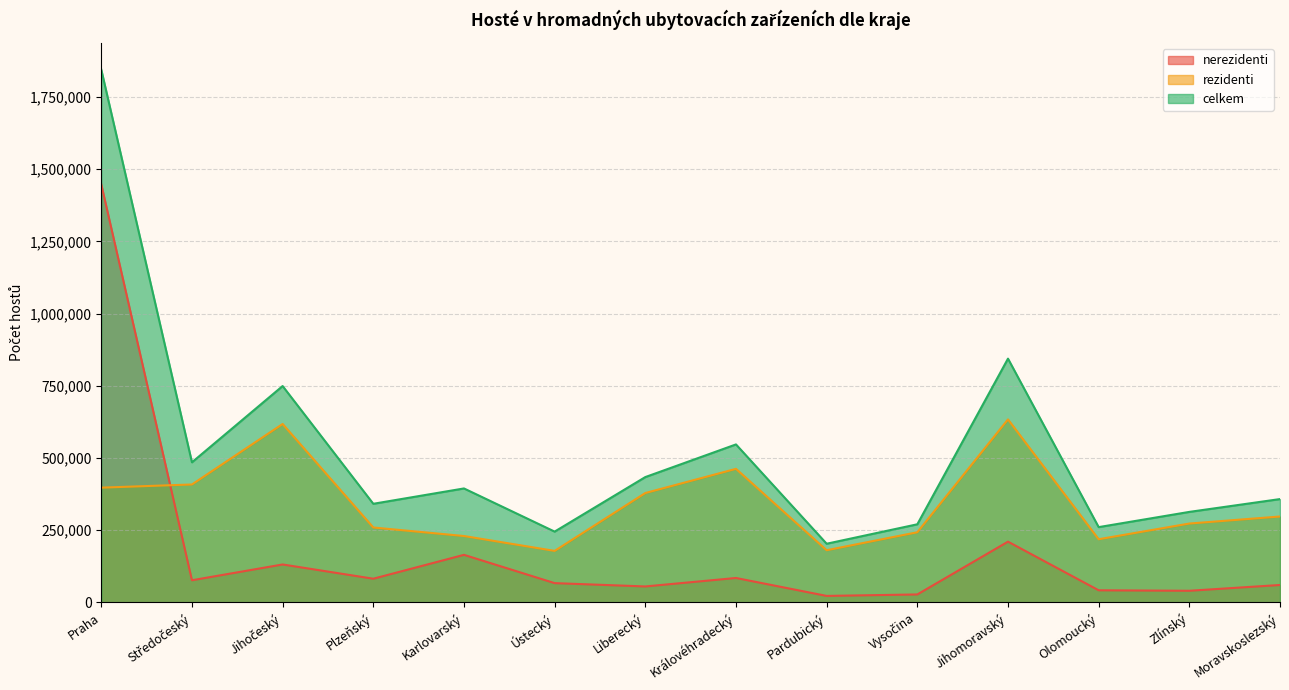

List the series in order of their overall mean, lowest first.

nerezidenti, rezidenti, celkem